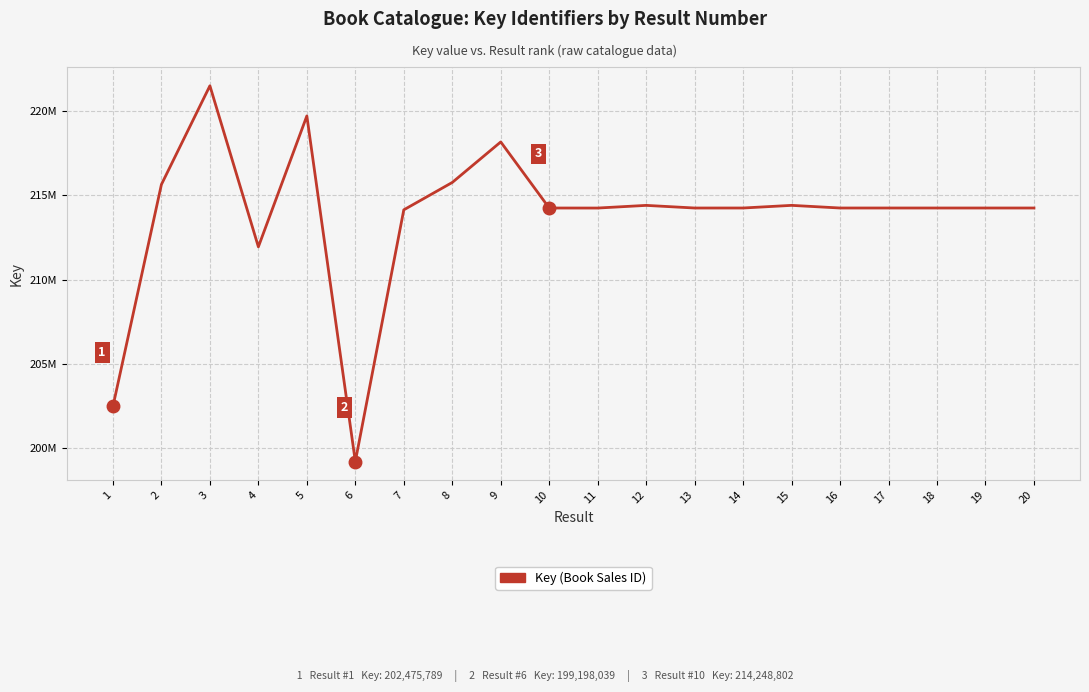

Does the chart display data point markers on the line(s)?

No